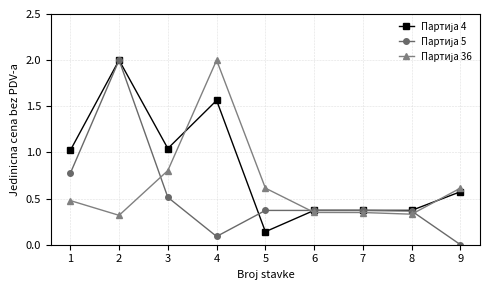

What is the total value across all series at 4?

3.7